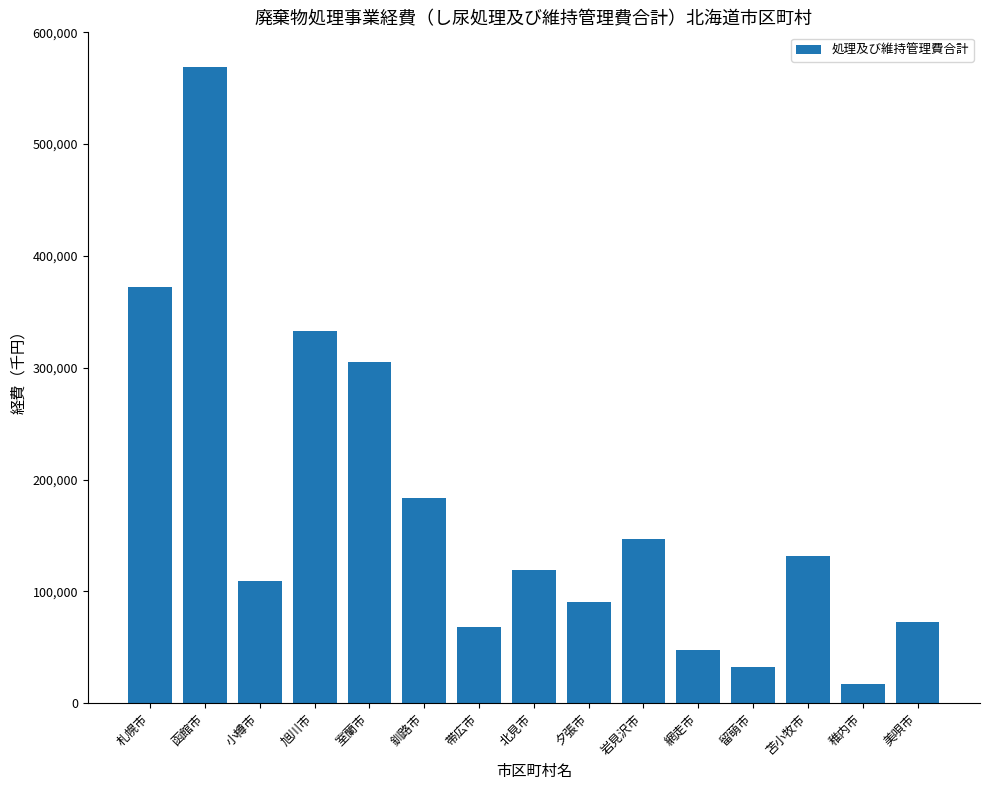

Where is the data nearest to the value 293039?

室蘭市